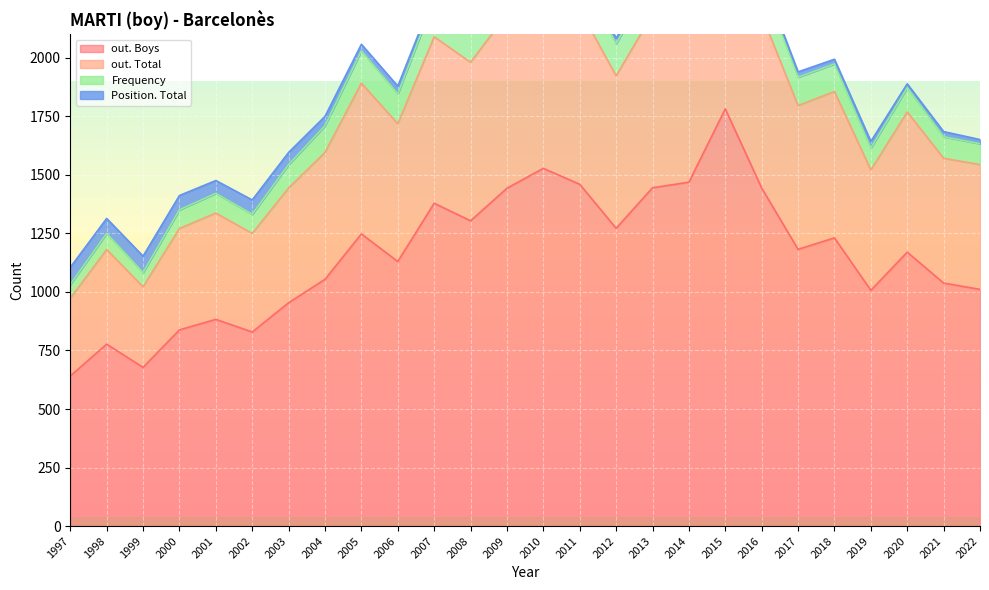

The value of Position. Total at 2021 is 22. True or false?

True